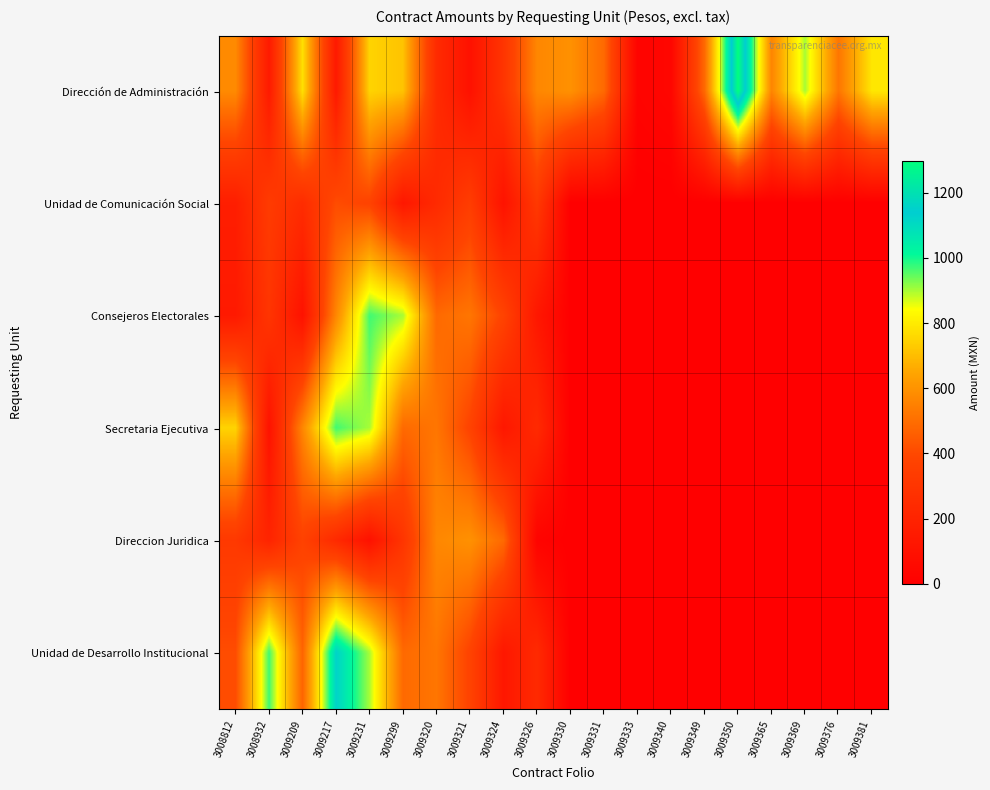

Which series has the largest total across all categories?

Dirección de Administración